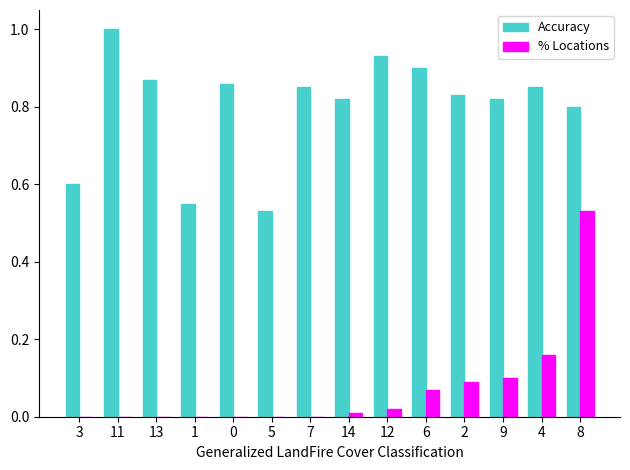

Which series has the largest total across all categories?

Accuracy